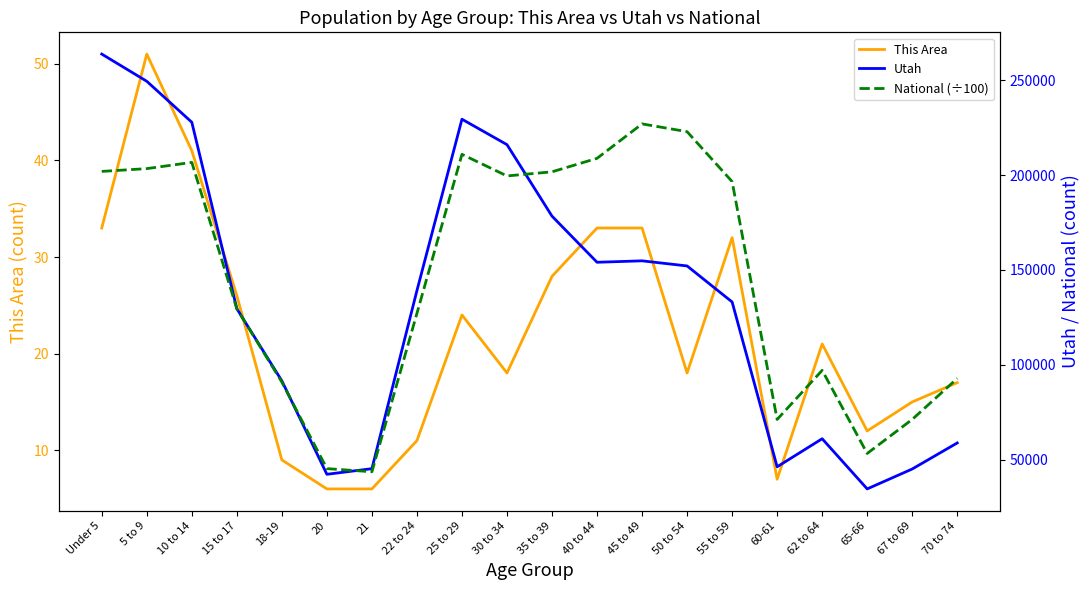

True or false: National (÷100) has a value of 206771.9 at 10 to 14.

True